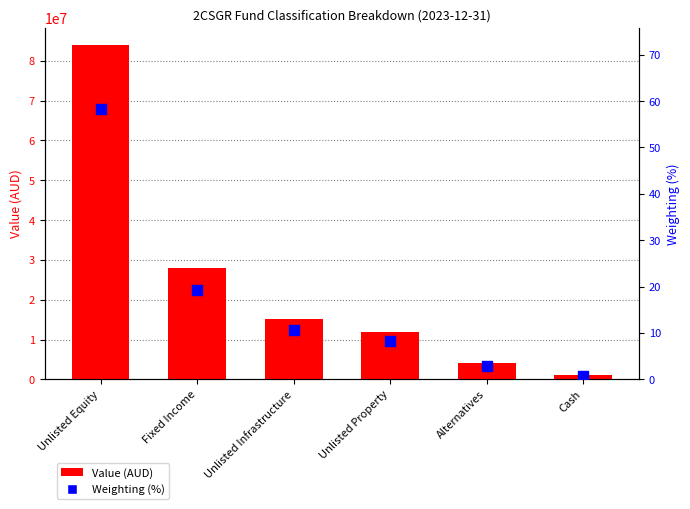

Which series has the largest Y range (max minus min)?

Value (AUD)